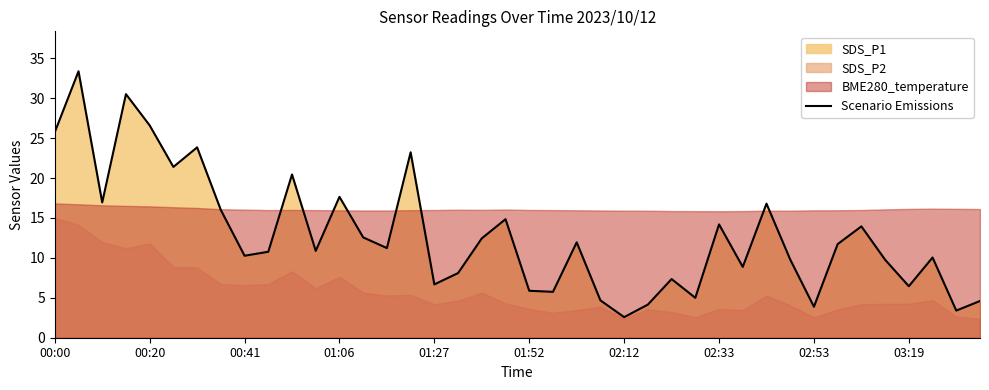

At which label does Scenario Emissions reach its minimum?

02:12